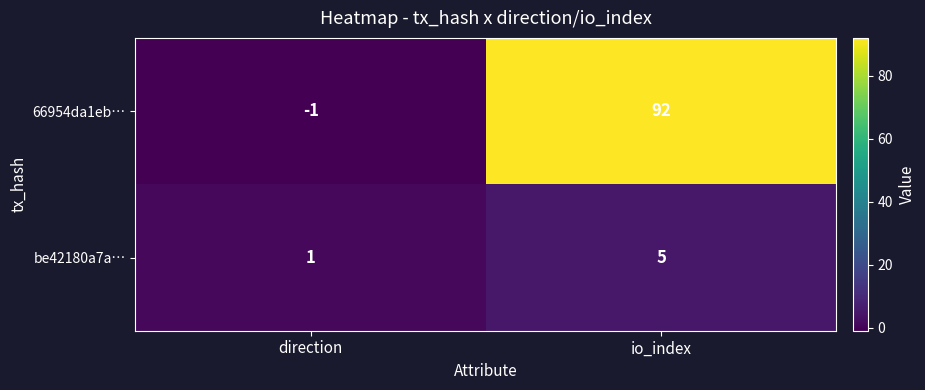

Rank the series by their average value, from lowest to highest.

be42180a7a…, 66954da1eb…